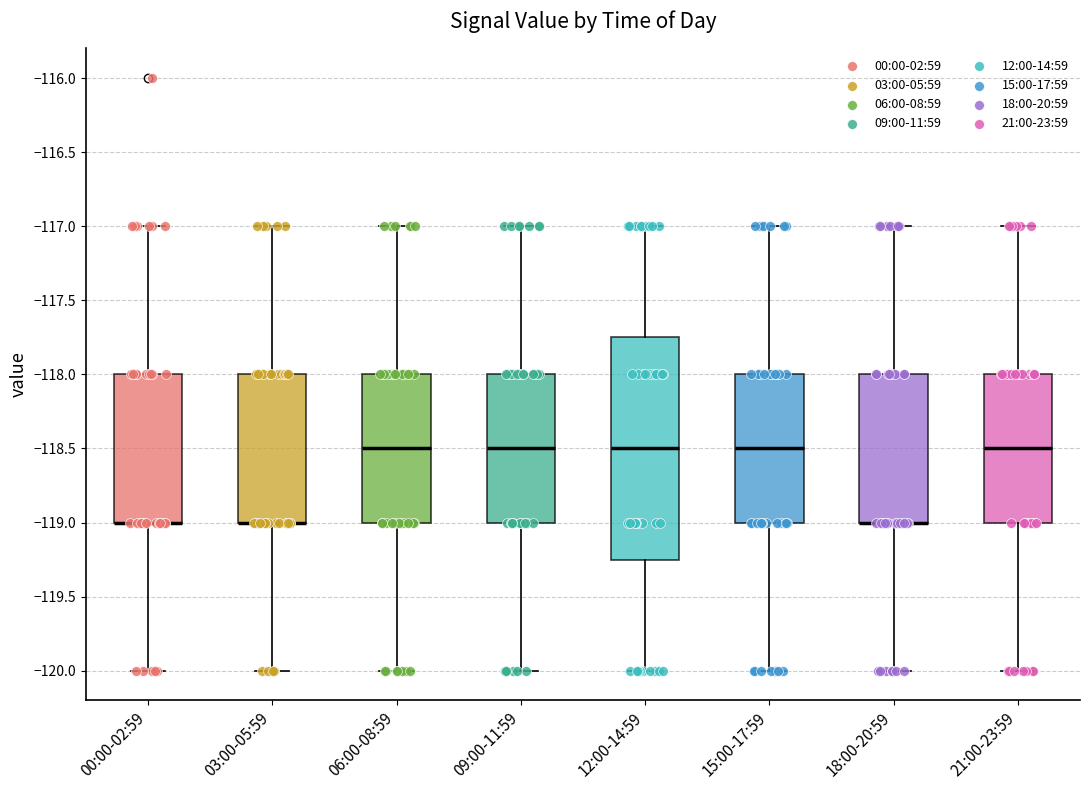

Which box is the tallest, from its lower edge to its upper edge?

12:00-14:59